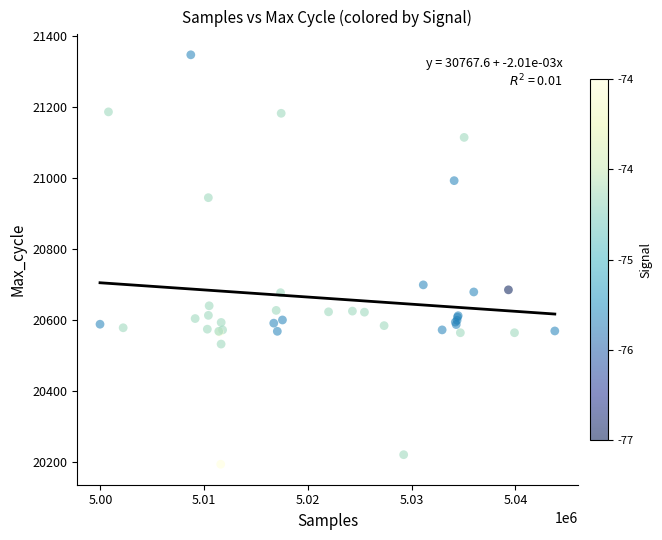

What Y value in the scatter plot is closest to 20770?

20699